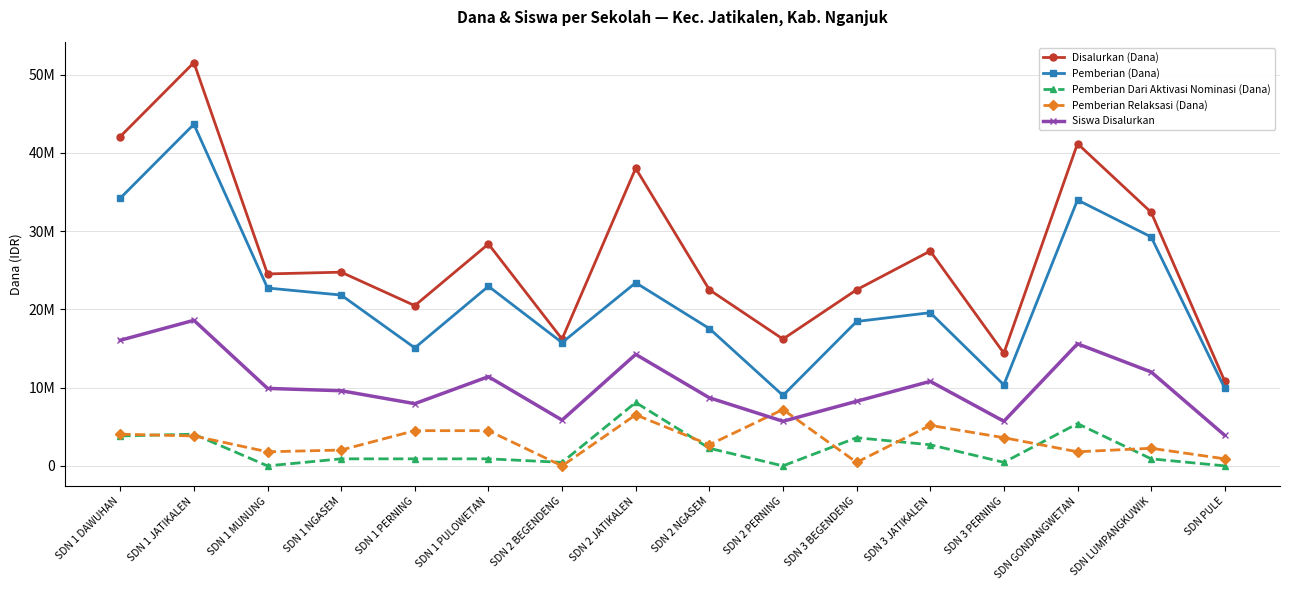

What are all the series names shown in the legend?

Disalurkan (Dana), Pemberian (Dana), Pemberian Dari Aktivasi Nominasi (Dana), Pemberian Relaksasi (Dana), Siswa Disalurkan